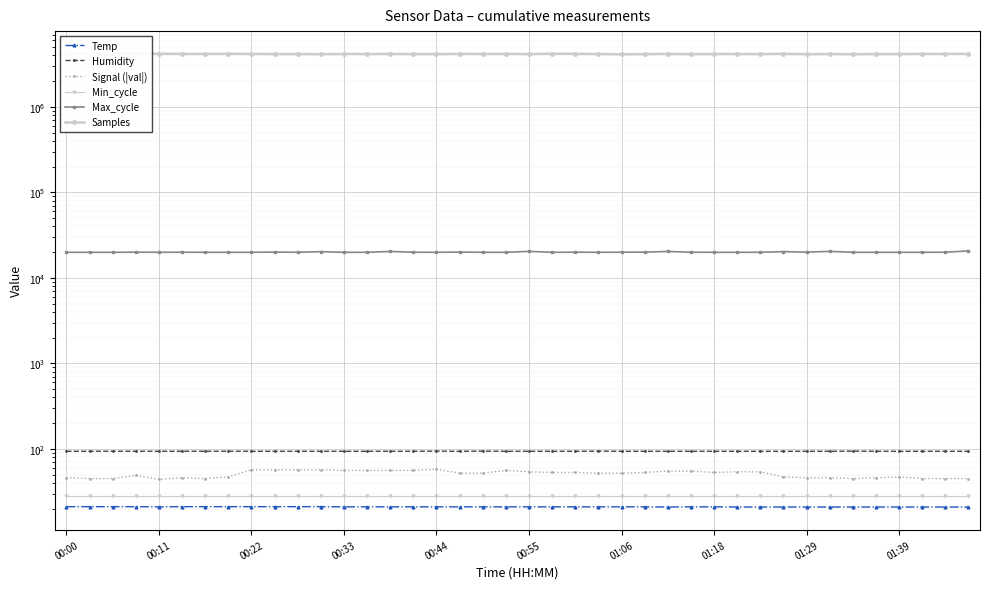

Which category has the lowest value in the Samples series?

00:11